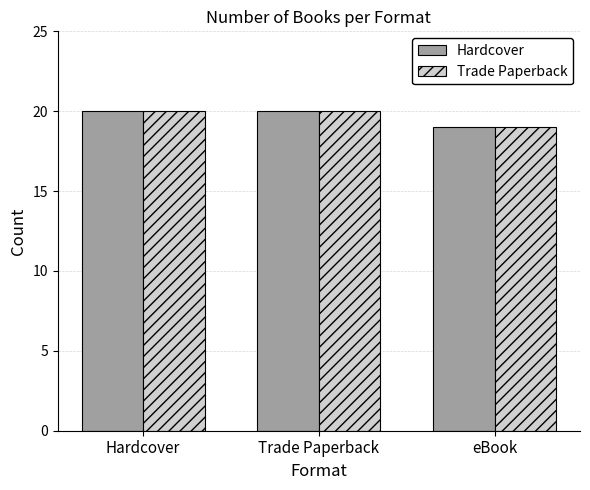

What position from the right is Hardcover?

3